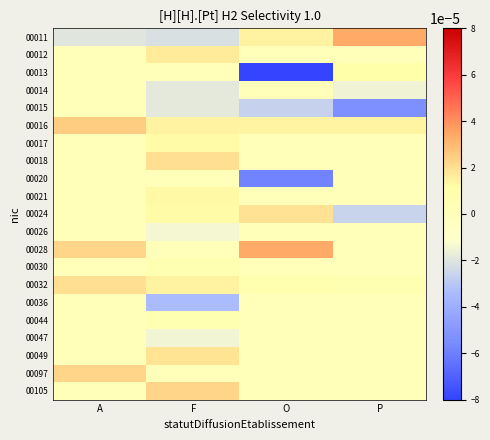

Reading left to right, what are all the values shown in this chart?

00011: A=-0.0	F=-0.0	O=0.0	P=0.0
00012: A=0.0	F=0.0	O=0.0	P=0.0
00013: A=0.0	F=0.0	O=-0.0	P=0.0
00014: A=0.0	F=-0.0	O=0.0	P=-0.0
00015: A=0.0	F=-0.0	O=-0.0	P=-0.0
00016: A=0.0	F=0.0	O=0.0	P=0.0
00017: A=0.0	F=0.0	O=0.0	P=0.0
00018: A=0.0	F=0.0	O=0.0	P=0.0
00020: A=0.0	F=0.0	O=-0.0	P=0.0
00021: A=0.0	F=0.0	O=0.0	P=0.0
00024: A=0.0	F=0.0	O=0.0	P=-0.0
00026: A=0.0	F=-0.0	O=0.0	P=0.0
00028: A=0.0	F=0.0	O=0.0	P=0.0
00030: A=0.0	F=0.0	O=0.0	P=0.0
00032: A=0.0	F=0.0	O=0.0	P=0.0
00036: A=0.0	F=-0.0	O=0.0	P=0.0
00044: A=0.0	F=0.0	O=0.0	P=0.0
00047: A=0.0	F=-0.0	O=0.0	P=0.0
00049: A=0.0	F=0.0	O=0.0	P=0.0
00097: A=0.0	F=0.0	O=0.0	P=0.0
00105: A=0.0	F=0.0	O=0.0	P=0.0